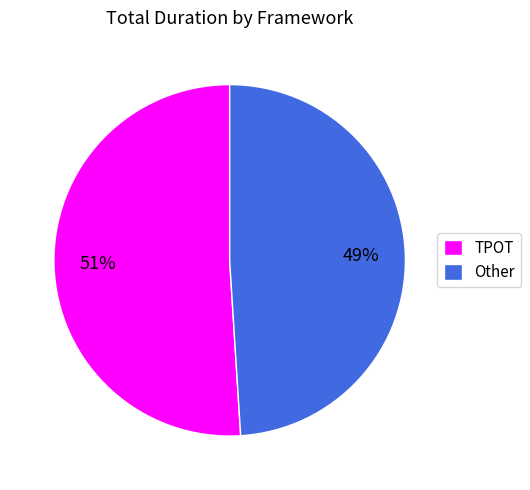

To the nearest percent, what percentage of the pie is TPOT?

51%